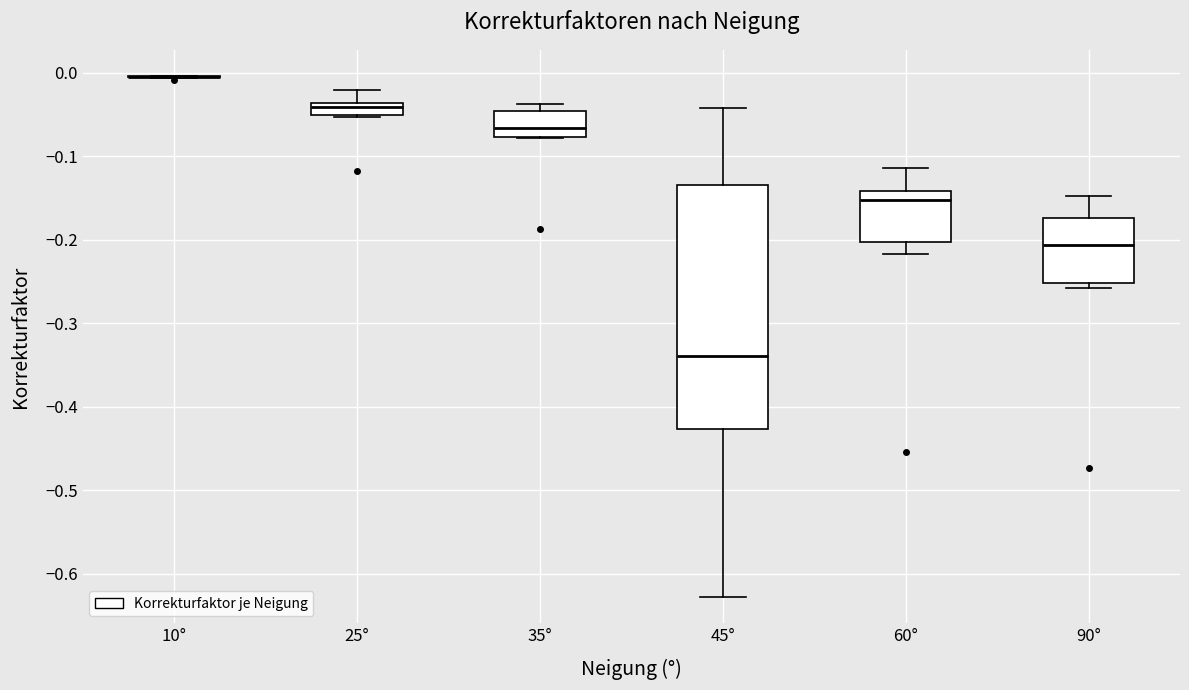

Which box is the tallest, from its lower edge to its upper edge?

45°